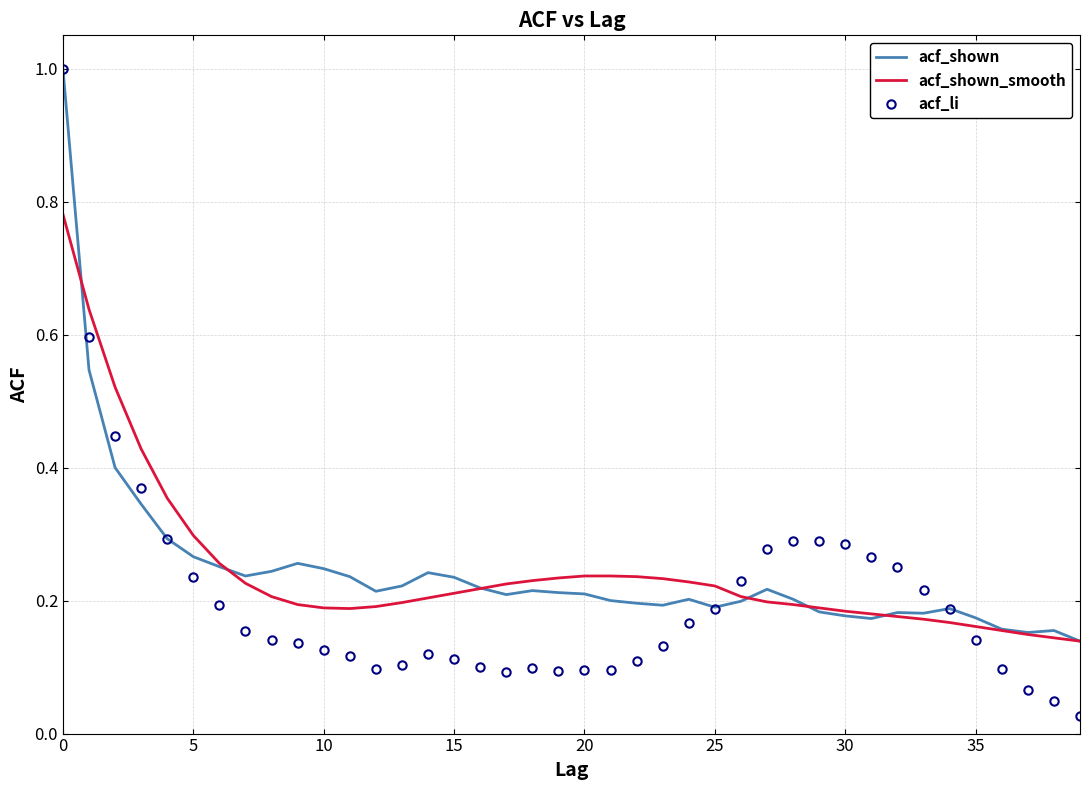

What is the maximum value shown in the chart?

1.0